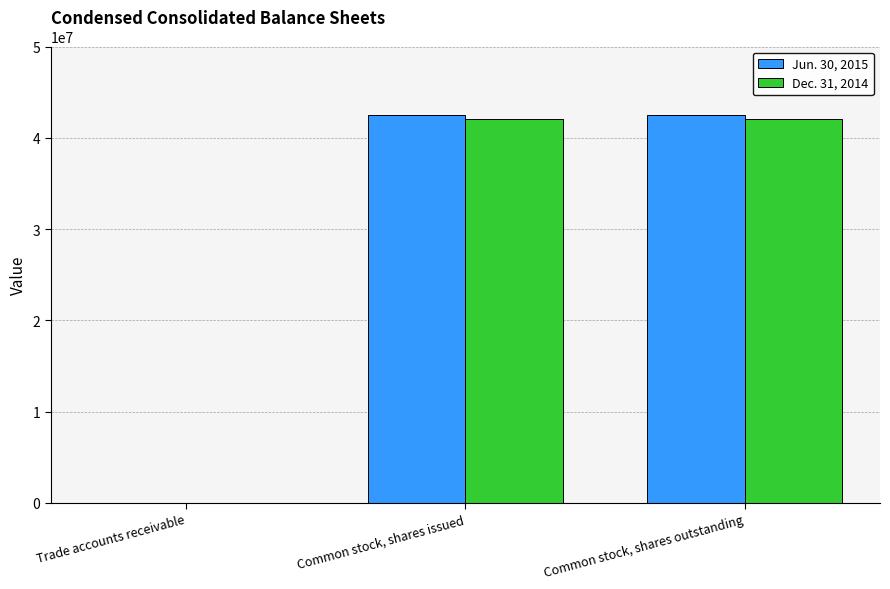

What is the total value across all series at Common stock, shares outstanding?

84514735